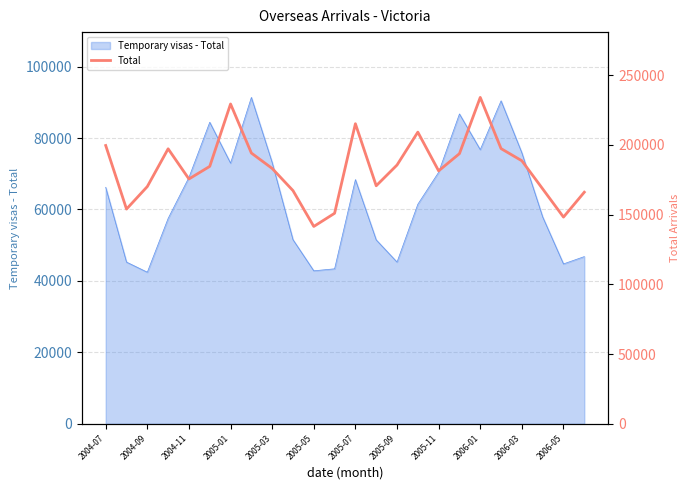

The value of Temporary visas - Total at 2006-03 is 75860. True or false?

True